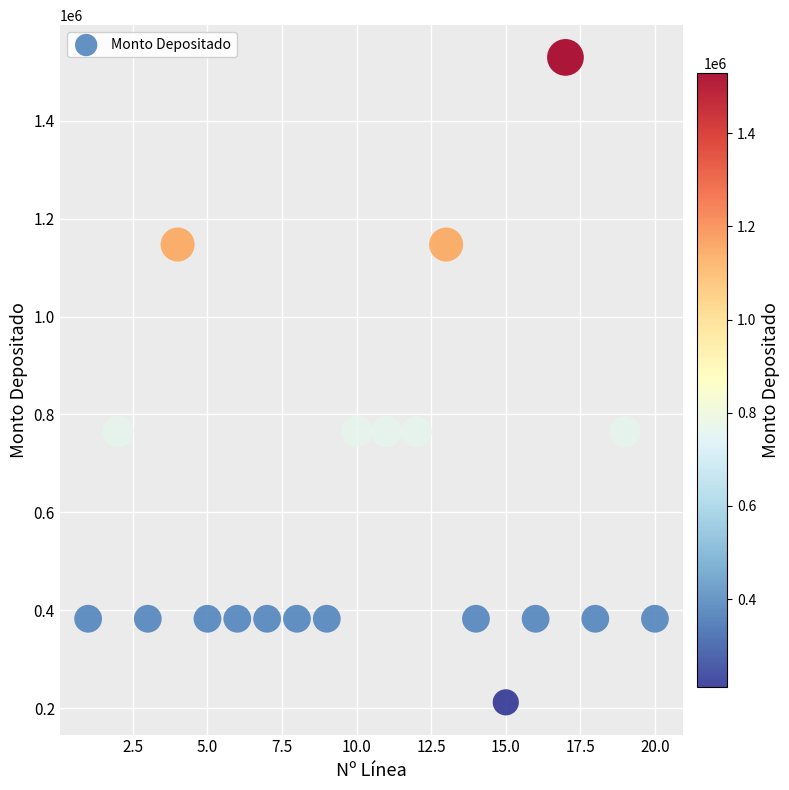

What is the range of X values (max minus min)?

19.0